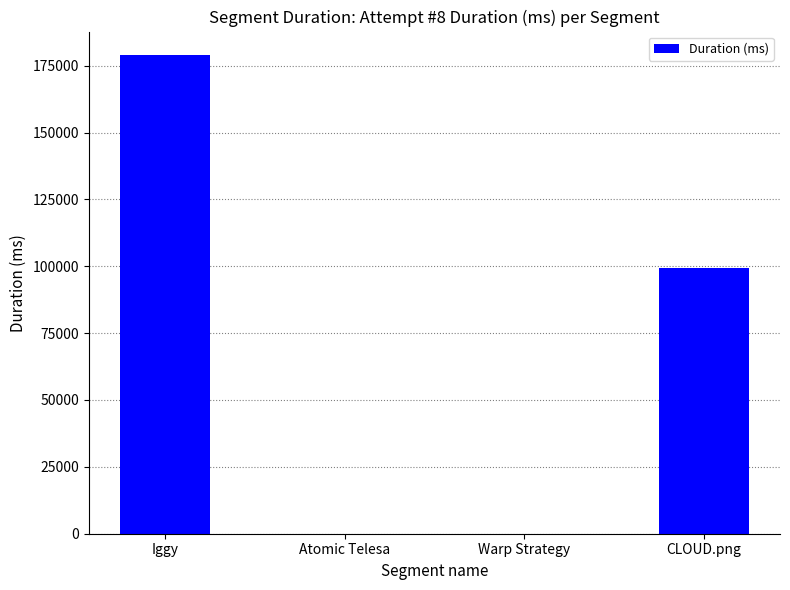

What is the sum of the values at CLOUD.png and Warp Strategy?

99446